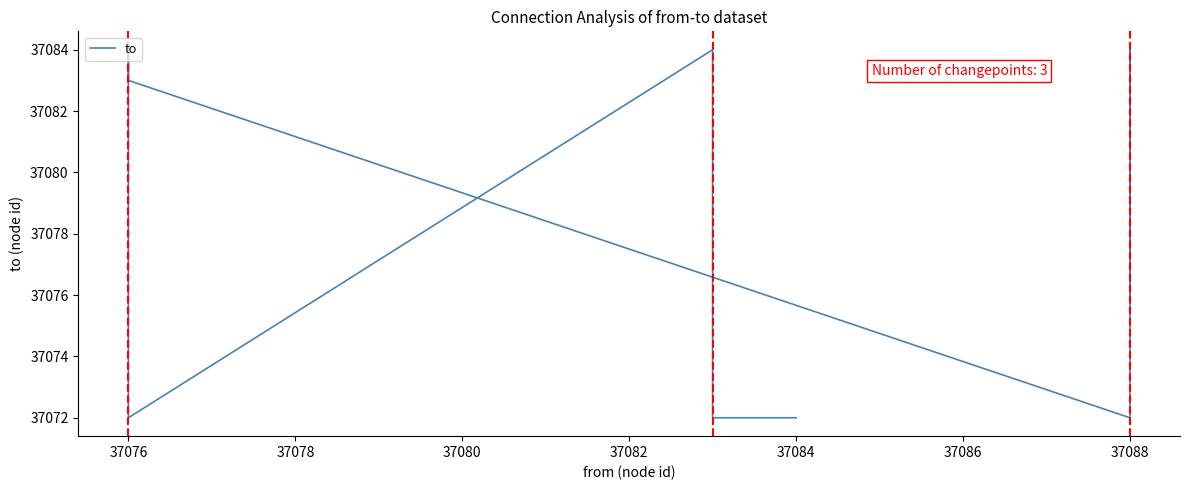

What is the label of the 7th point from the right?

37076